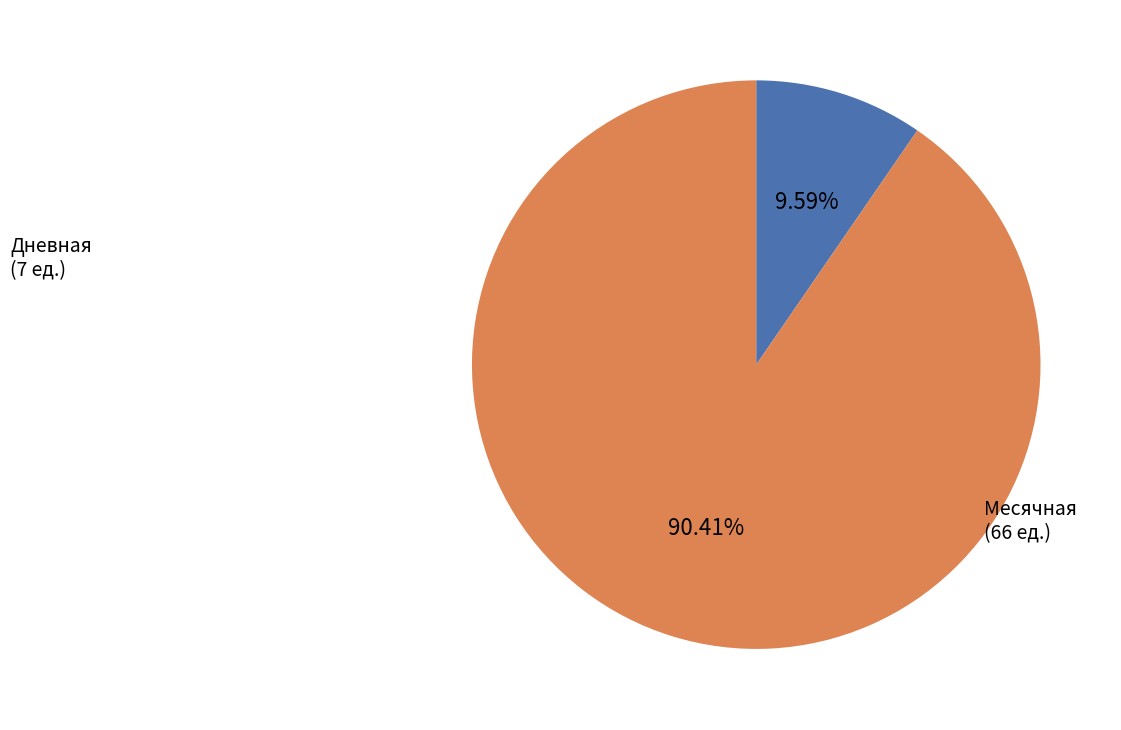

Between Дневная and Месячная, which is larger?

Месячная